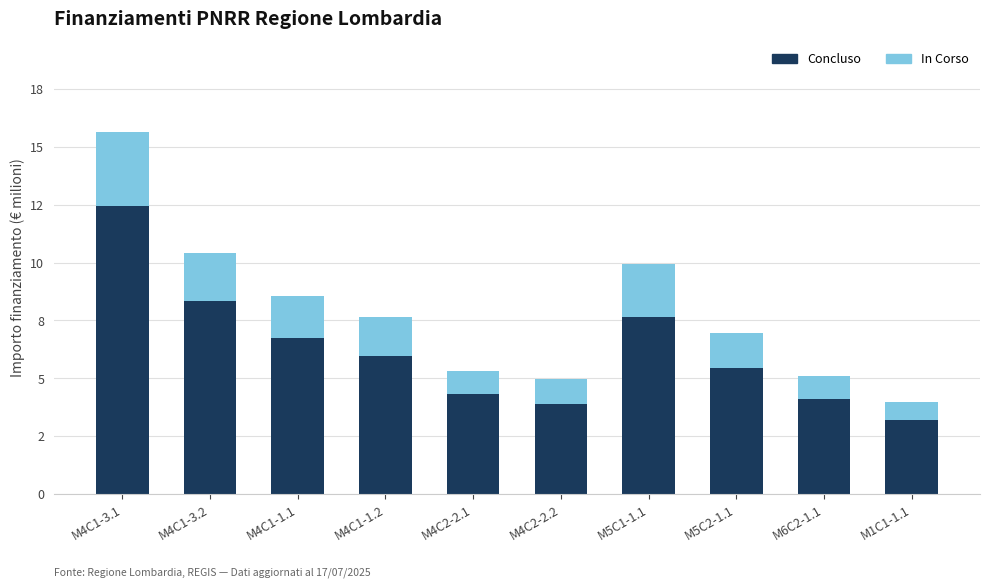

Rank the series by their average value, from highest to lowest.

Concluso, In Corso